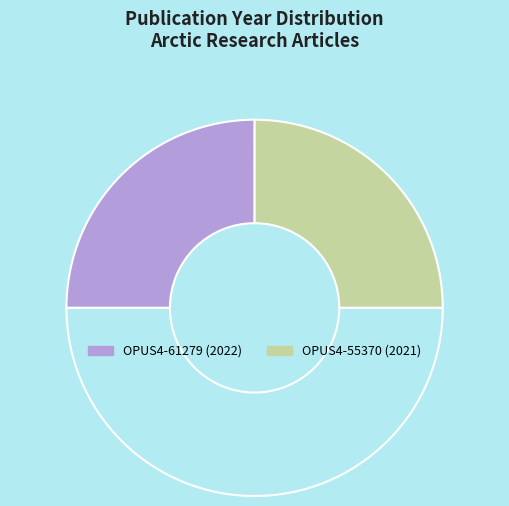

How many segments does this pie chart have?

3